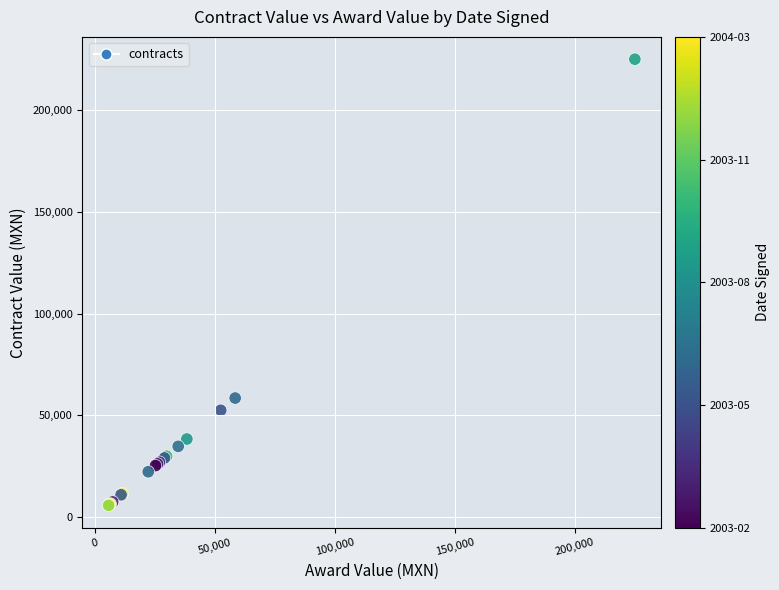

What Y value in the scatter plot is closest to 115400?

58520.0